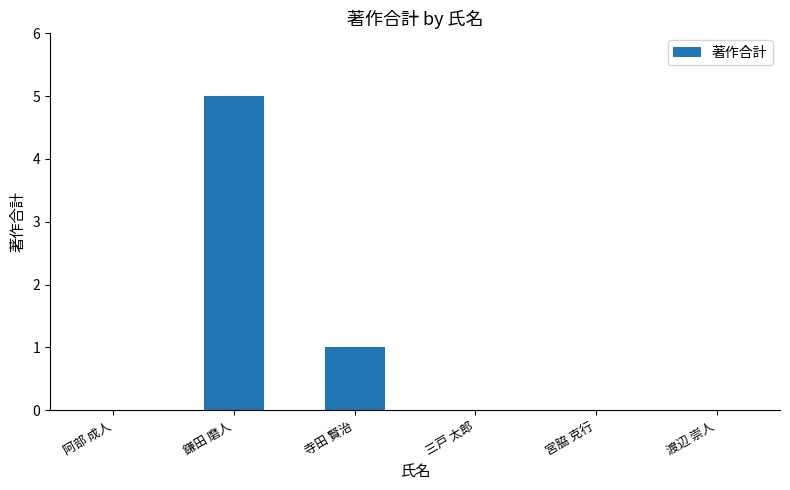

What is the sum of all values?

6